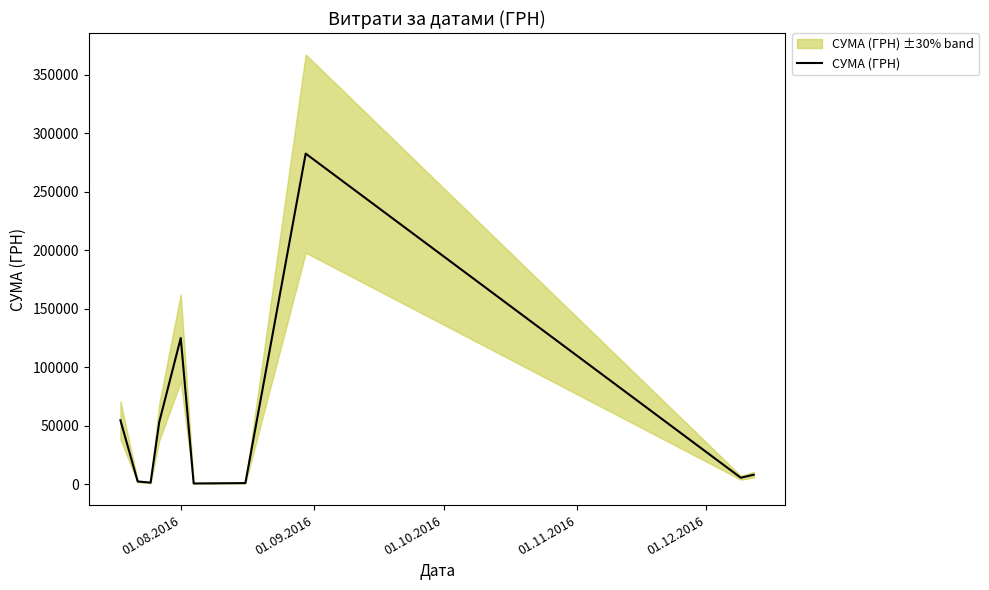

What is the maximum value for СУМА (ГРН)?

282495.1